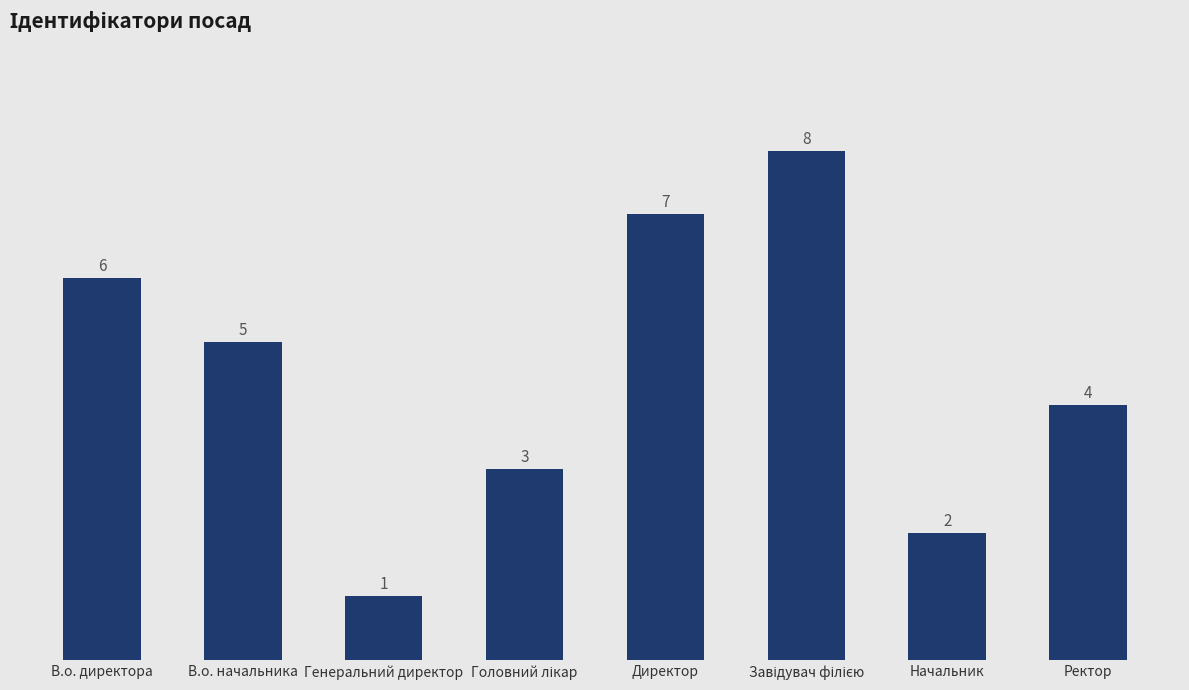

At which label does the data first exceed 5?

В.о. директора